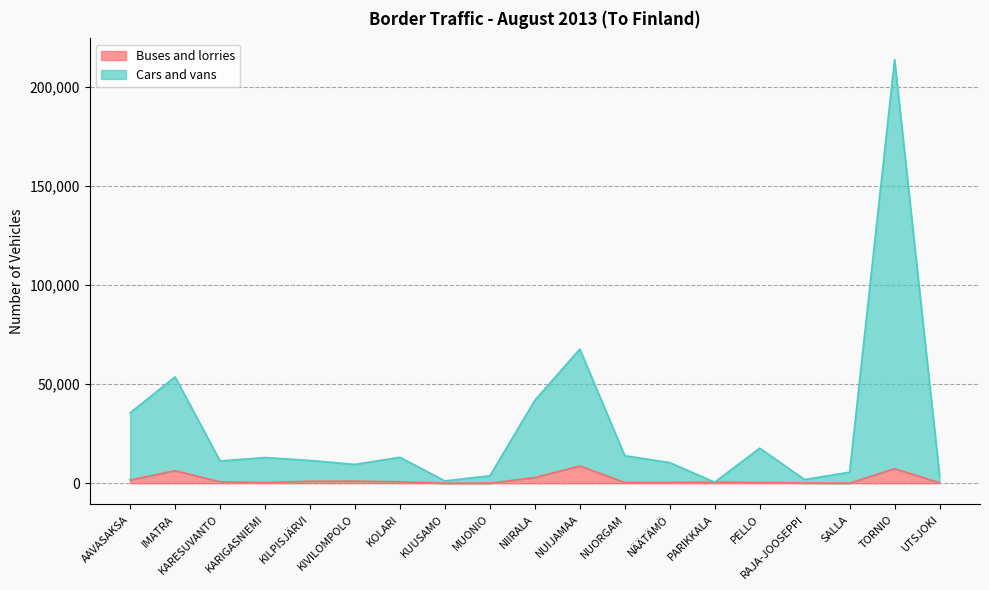

At KUUSAMO, list the series in order from largest to smallest.

Cars and vans, Buses and lorries